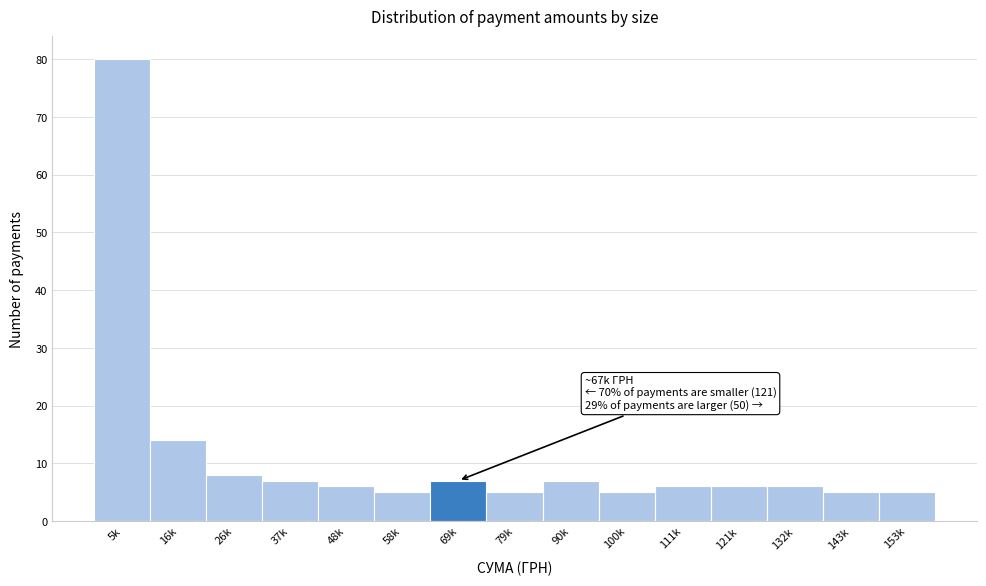

Reading right to left, list all the values displayed in this chart.

153k=5	143k=5	132k=6	121k=6	111k=6	100k=5	90k=7	79k=5	69k=7	58k=5	48k=6	37k=7	26k=8	16k=14	5k=80